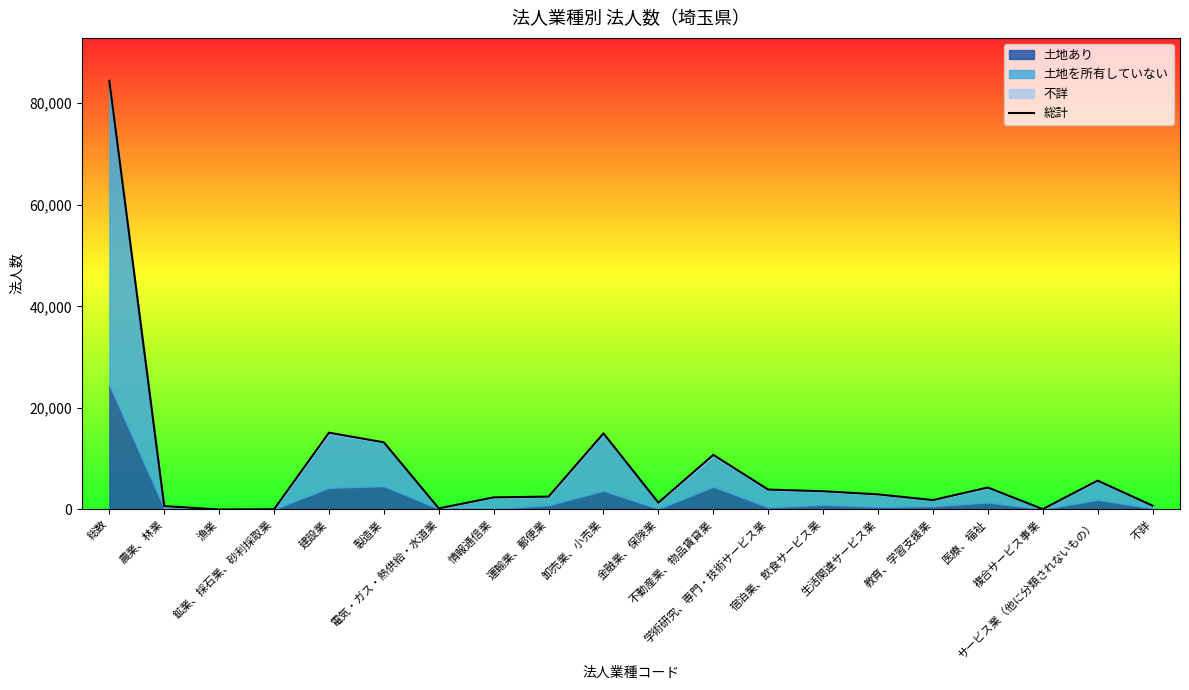

What position from the left is 電気・ガス・熱供給・水道業?

7